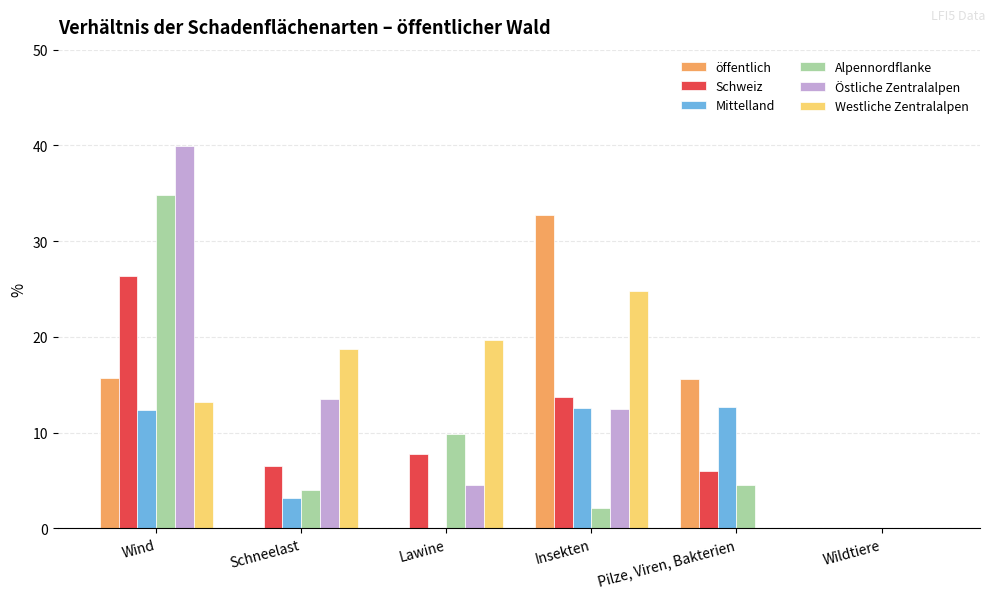

What is the difference between the Östliche Zentralalpen values at Insekten and Schneelast?

1.0